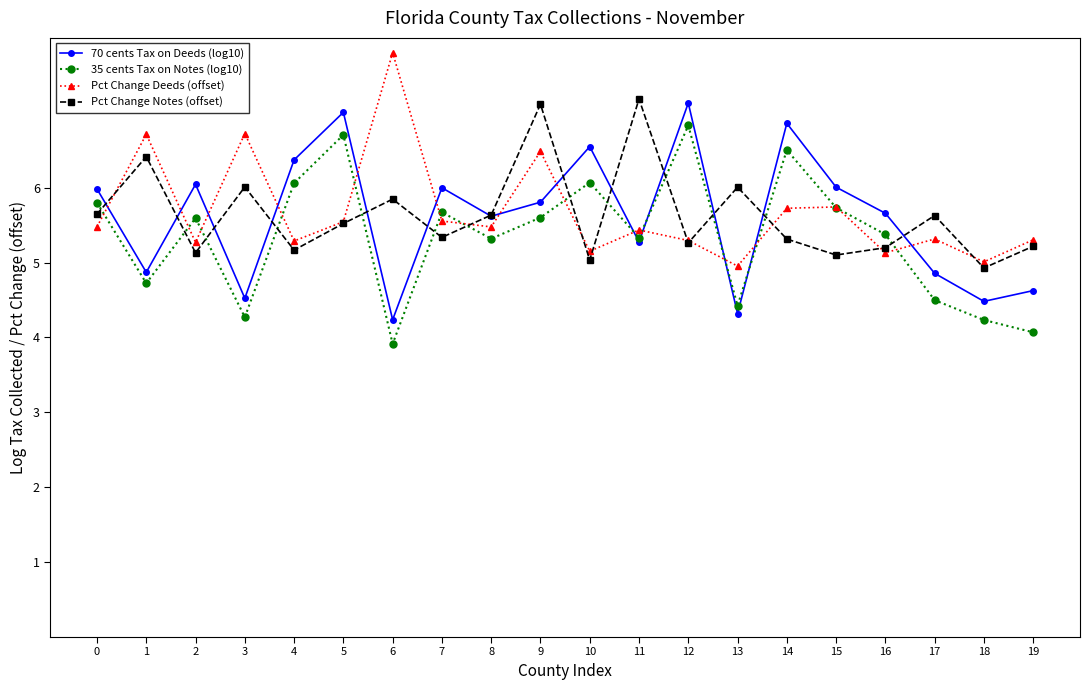

Between 0 and 5, which series saw the biggest shift?

70 cents Tax on Deeds (log10)